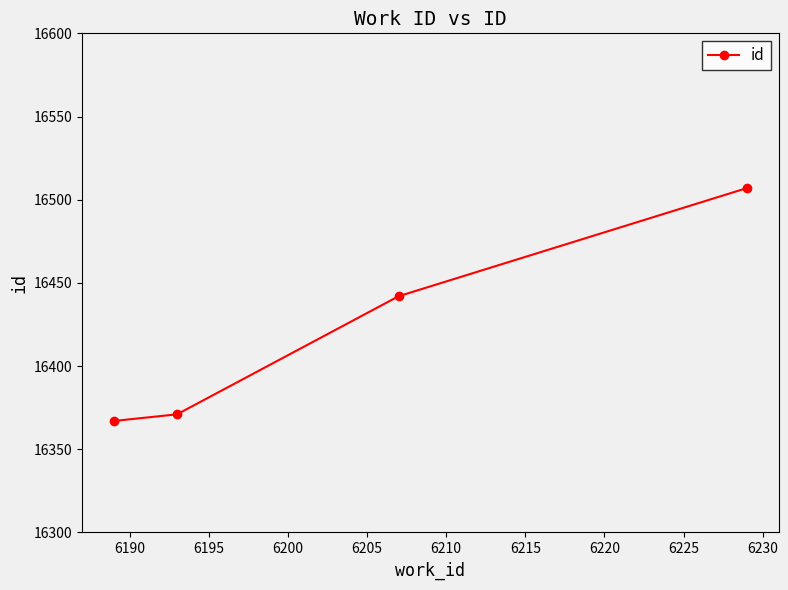

What is the difference between the maximum and minimum values?

140